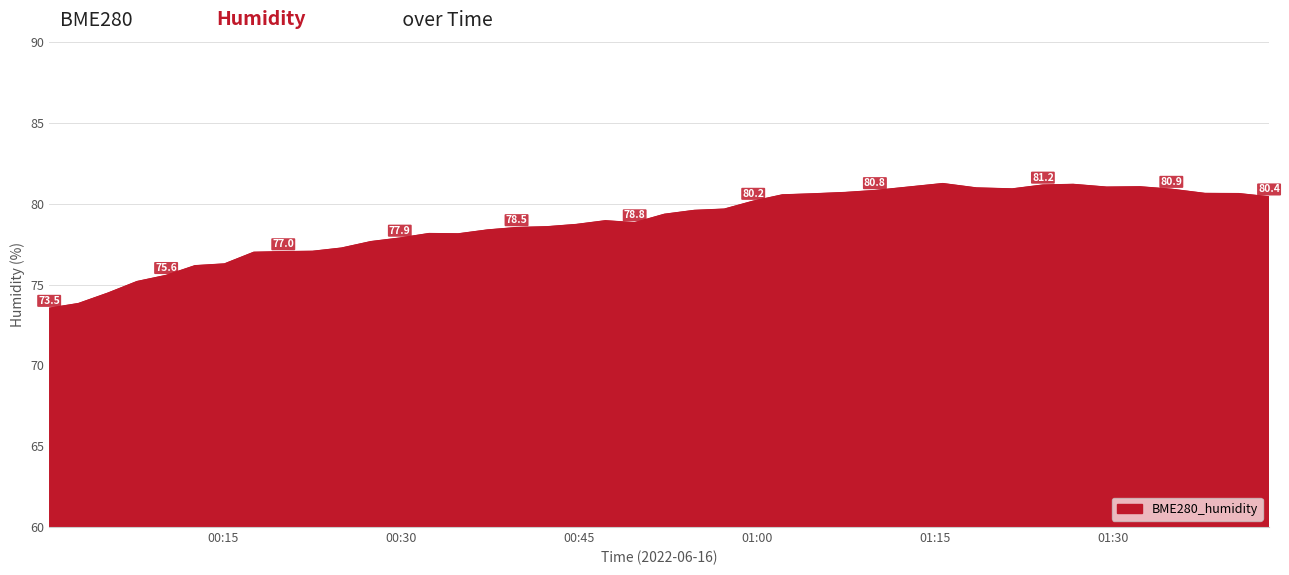

What is the minimum value shown in the chart?

73.5